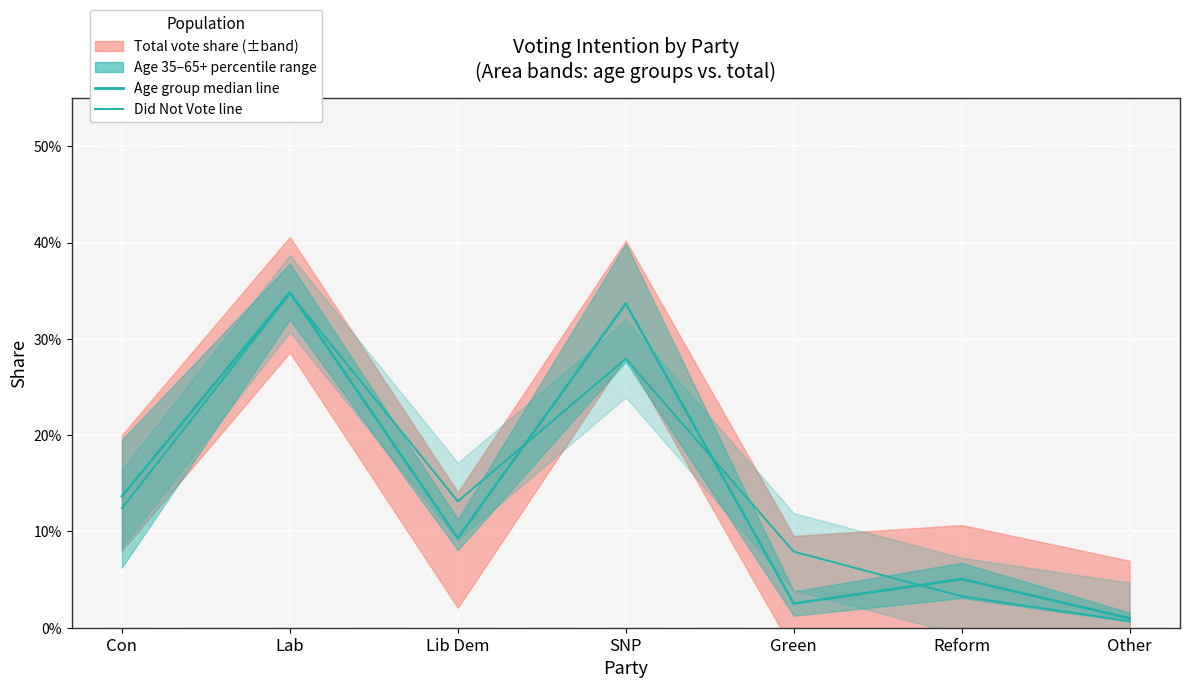

Between SNP and Green, which is larger?

SNP